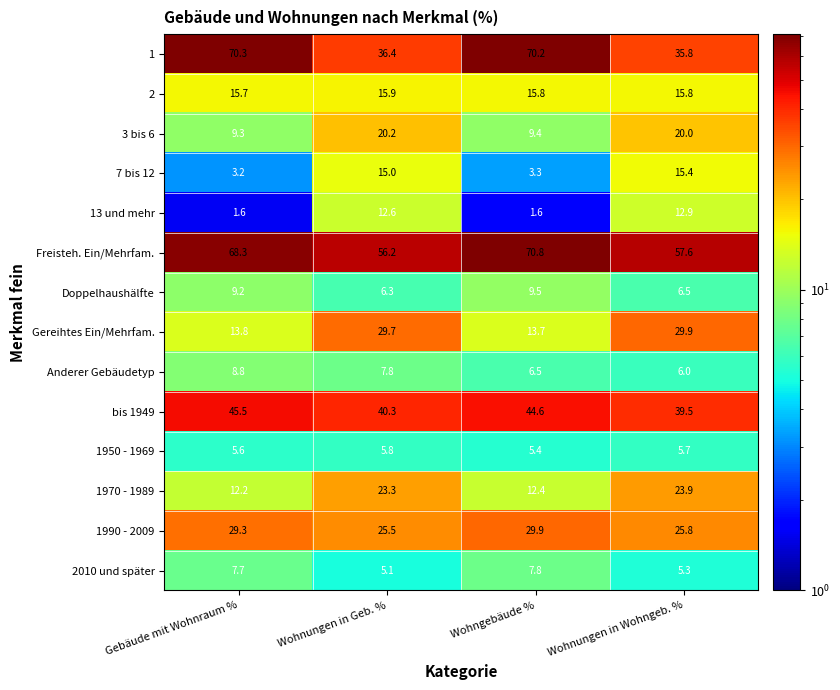

What is the difference between the 3 bis 6 values at Wohnungen in Wohngeb. % and Gebäude mit Wohnraum %?

10.7